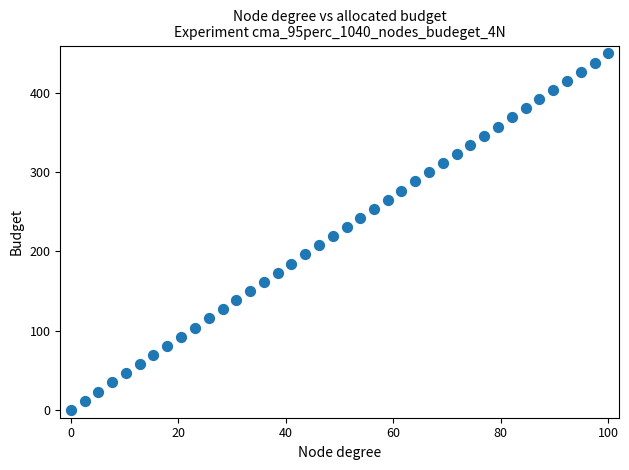

What is the range of Y values (max minus min)?

450.0